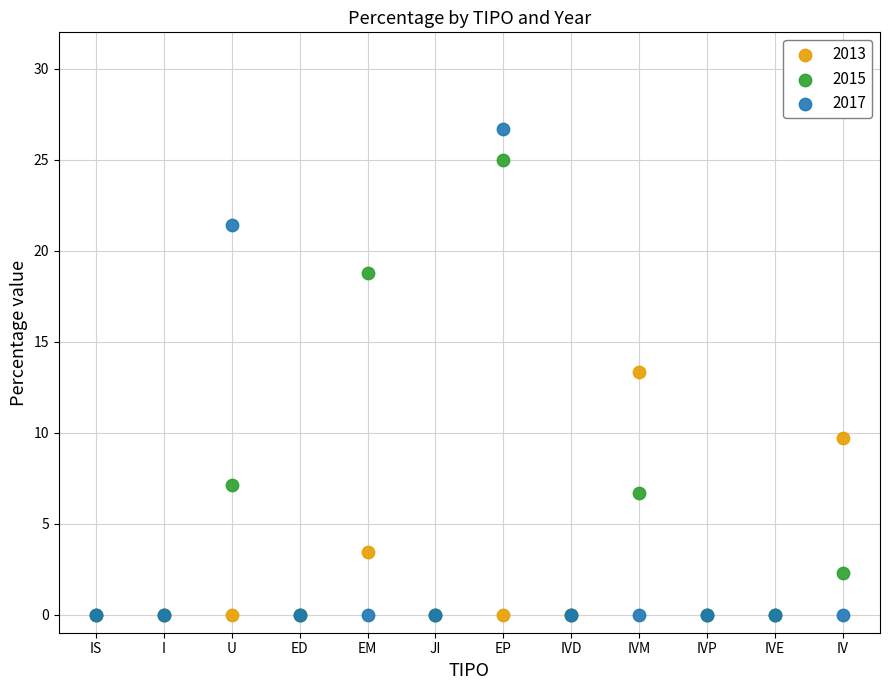

In the 2017 series, what Y value is closest to 13?

21.4